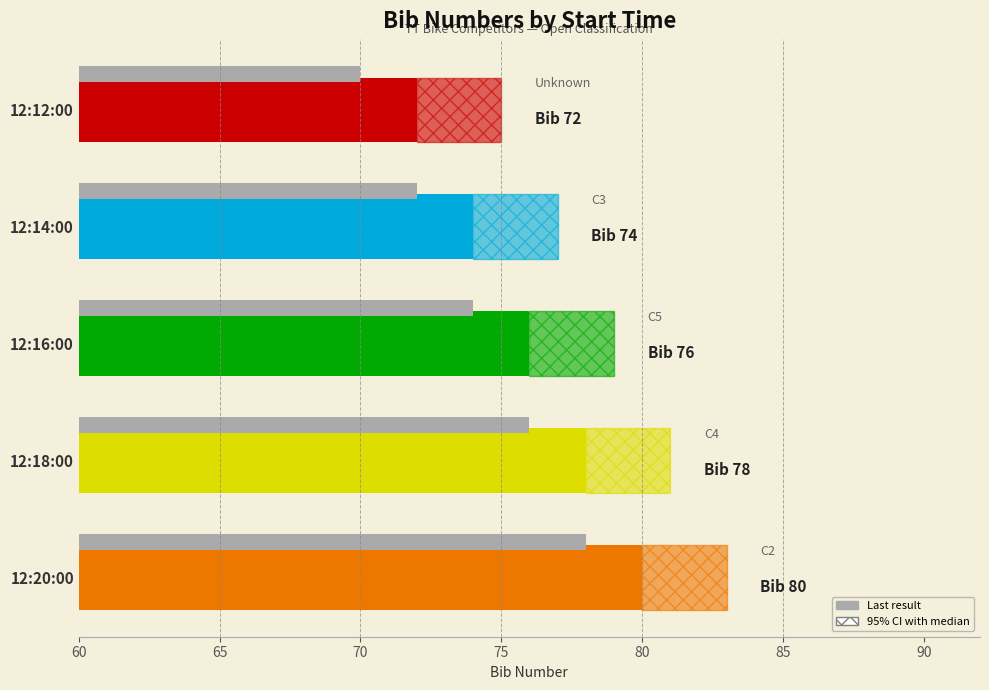

How many values are between 74 and 78?

3